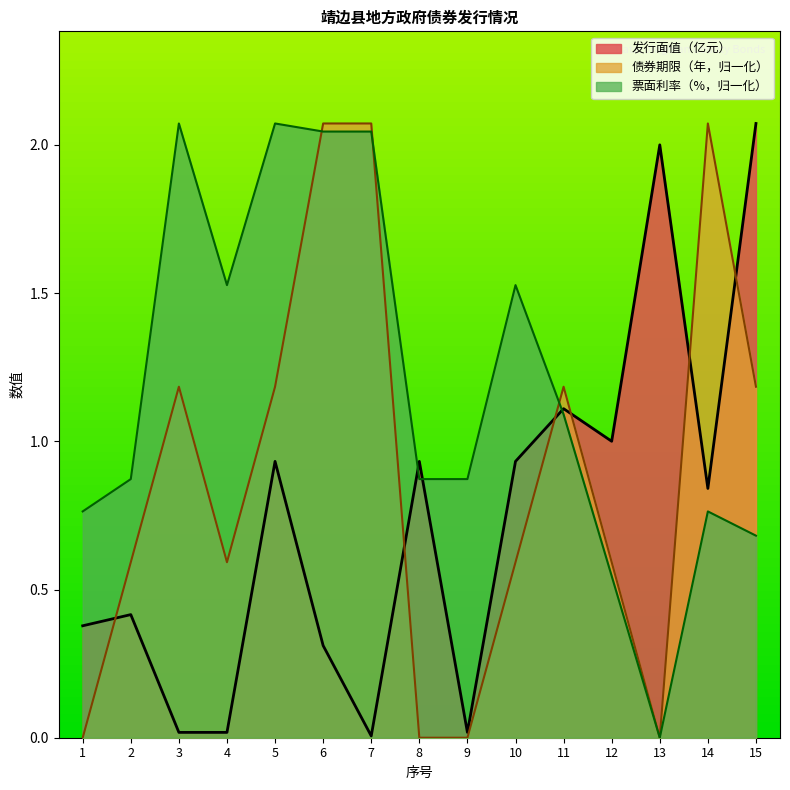

What is the value of the 发行面值（亿元） point at the 14th from the left?

0.8